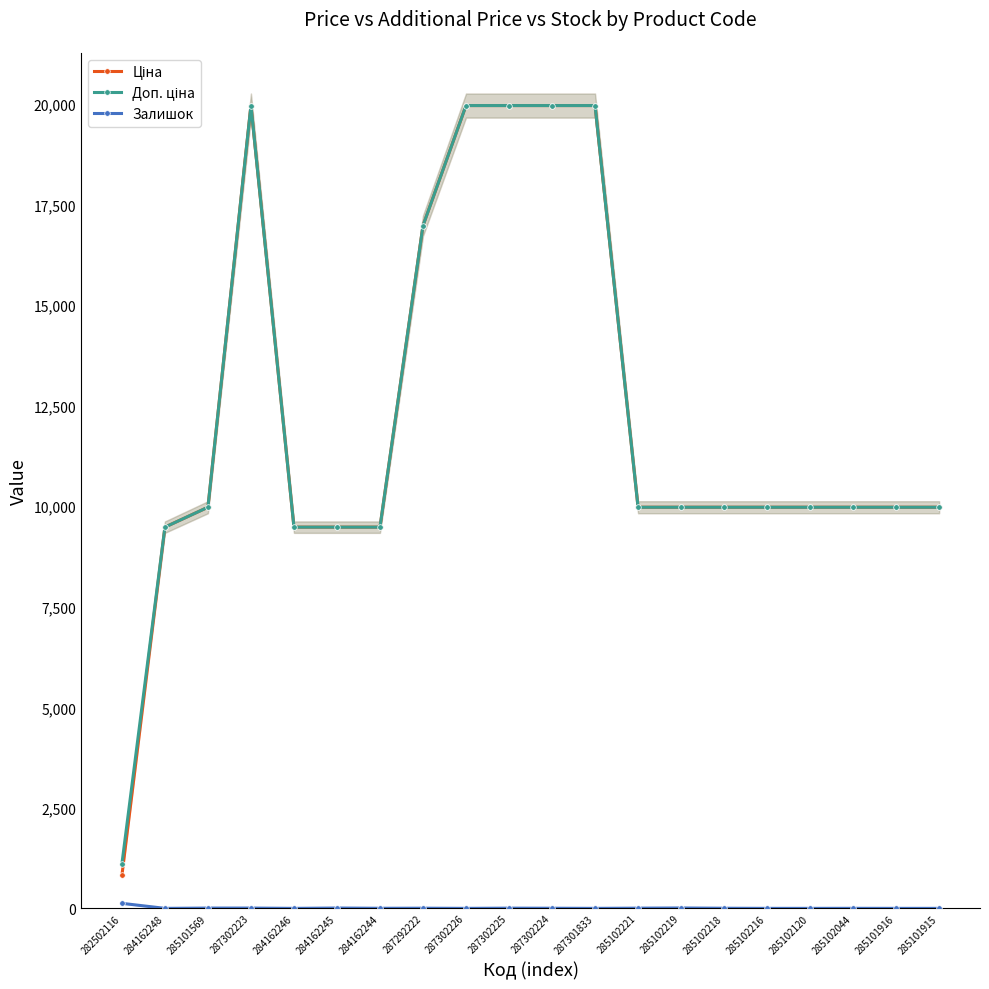

Is it true that Ціна equals 14118.0 at 285101916?

False